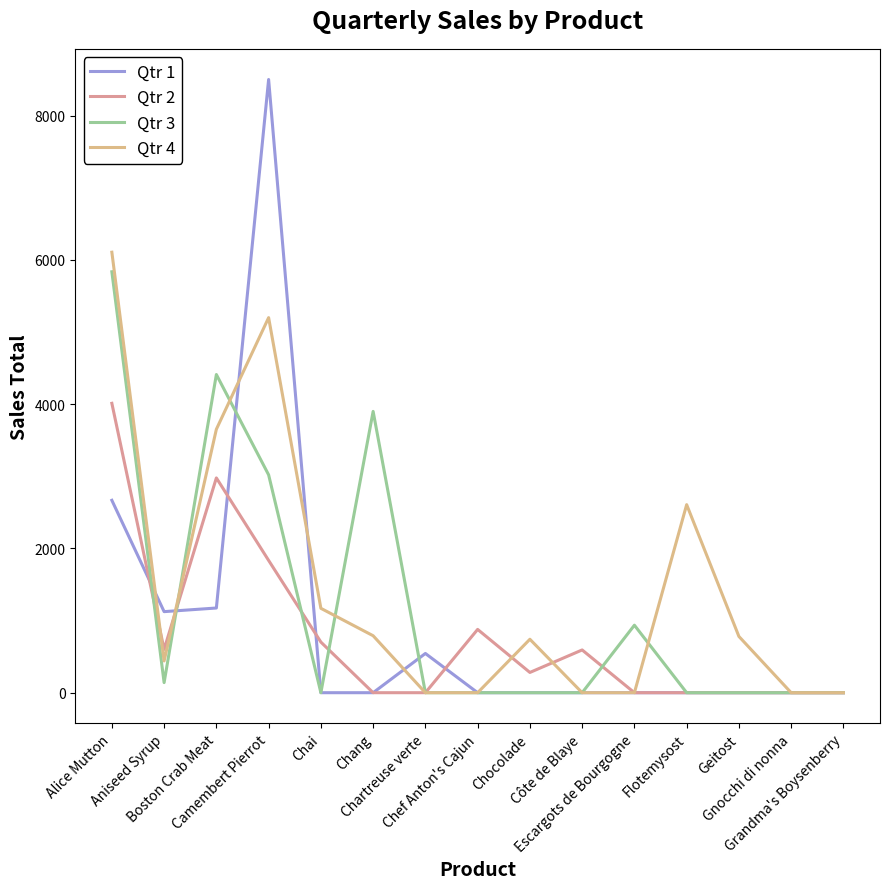

Which category has the highest value in the Qtr 4 series?

Alice Mutton